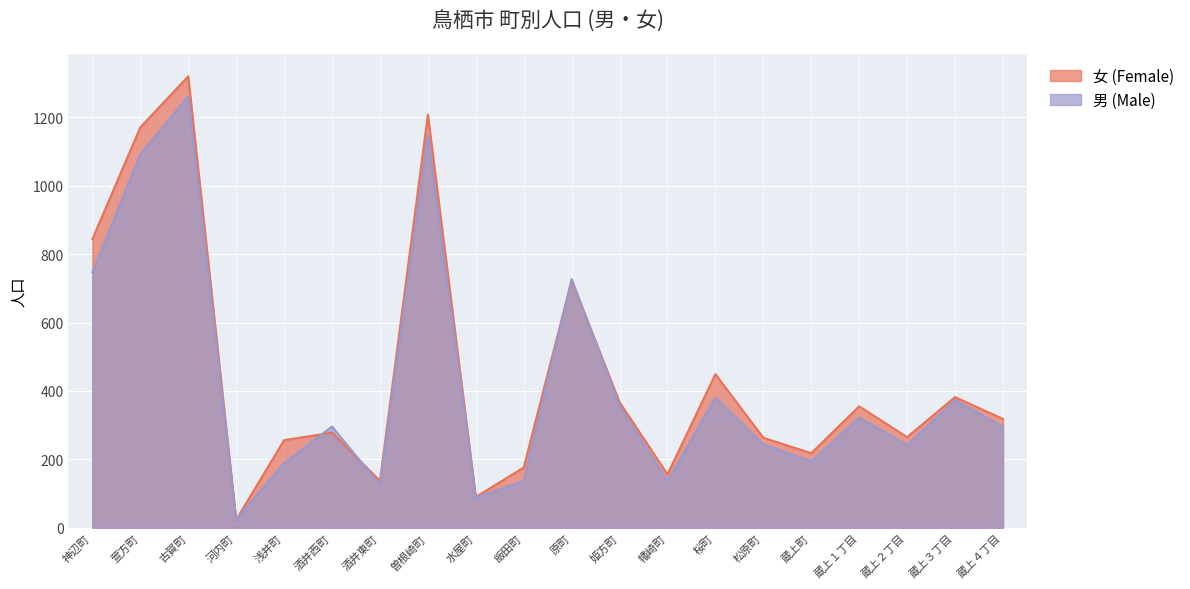

At which category is the sum across all series the highest?

古賀町